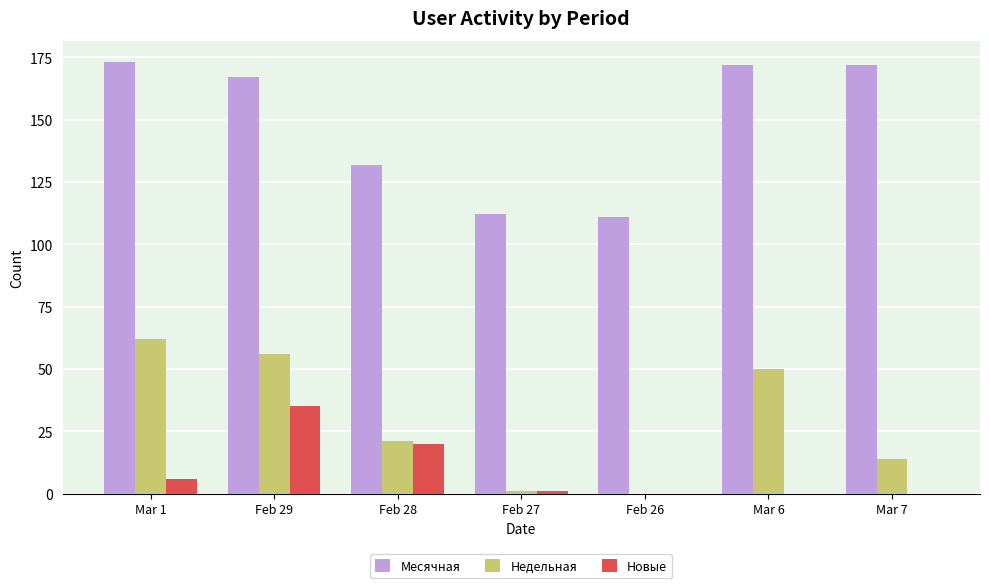

How many groups of bars are there?

7